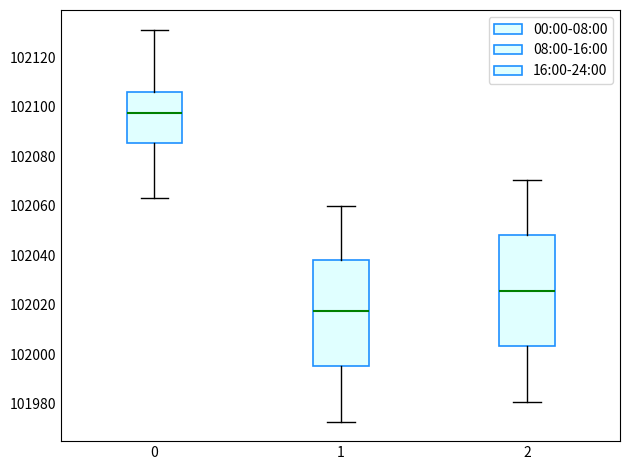

Which box is the tallest, from its lower edge to its upper edge?

2